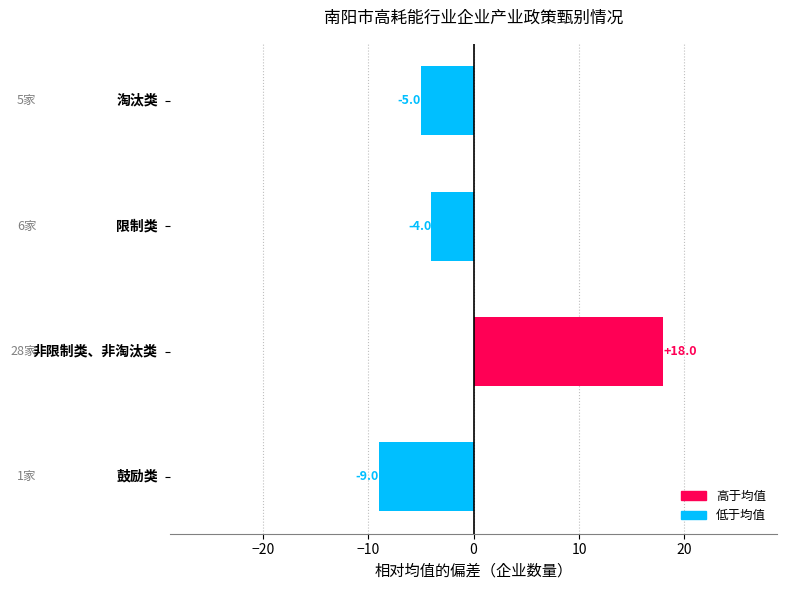

What is the greatest value displayed?

18